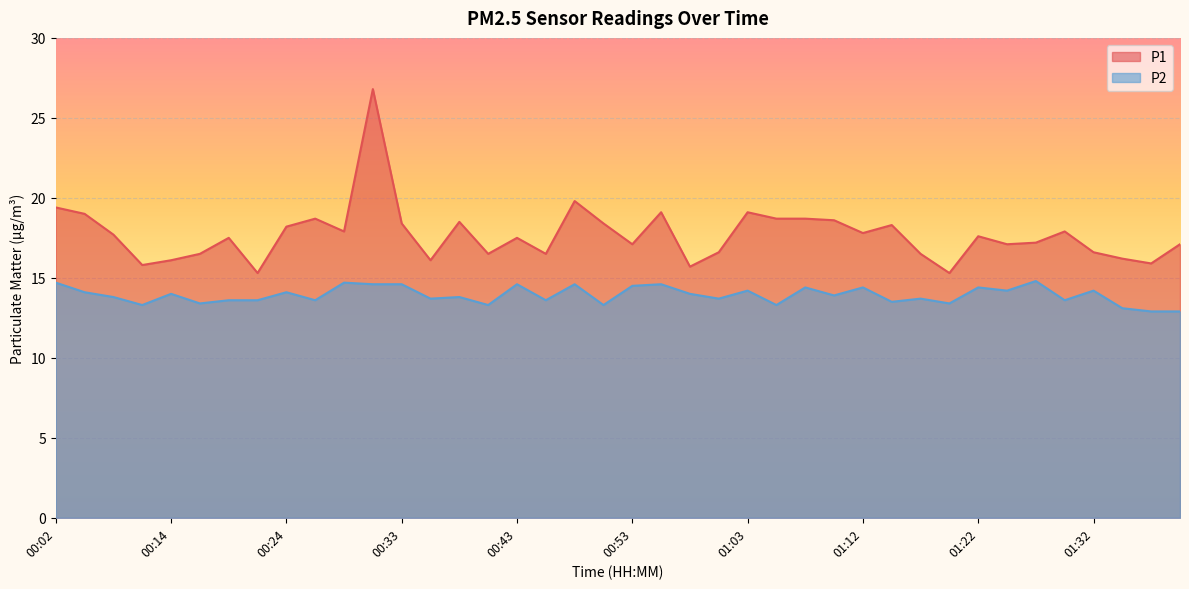

Count the number of categories in the chart.

40